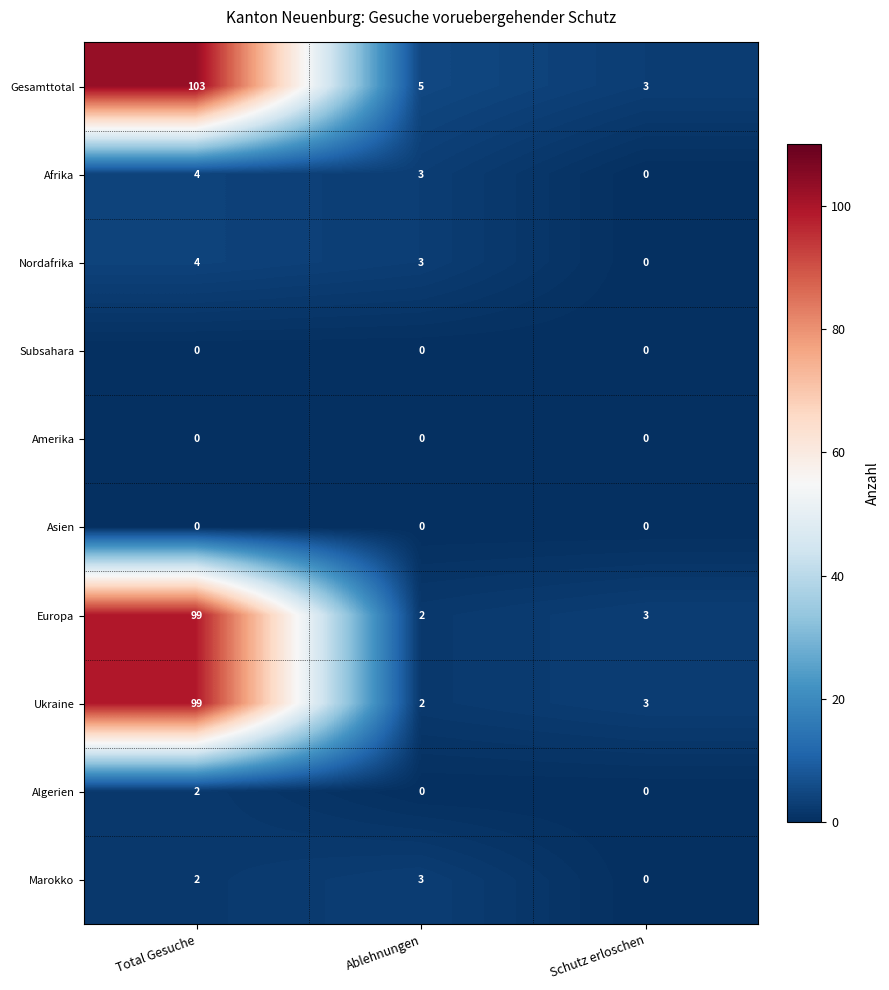

Count the Marokko values in the range 0 to 3.

3